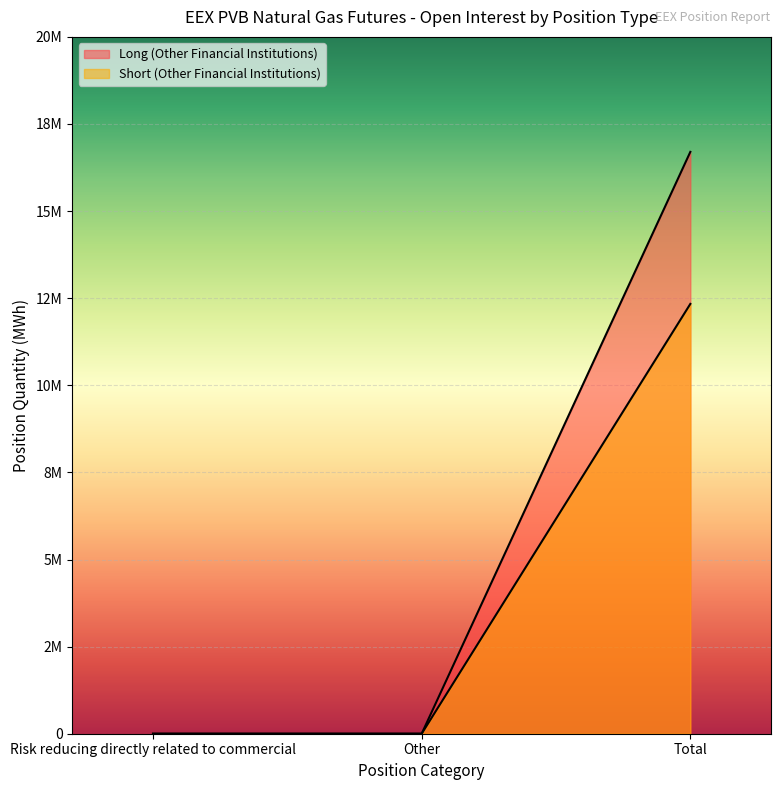

The value of Short (Other Financial Institutions) at Total is 21693619. True or false?

False